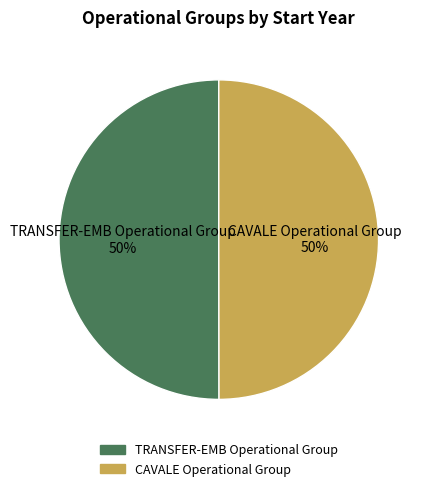

Approximately how many times larger is the value at TRANSFER-EMB Operational Group 50% compared to CAVALE Operational Group 50%?

1.0